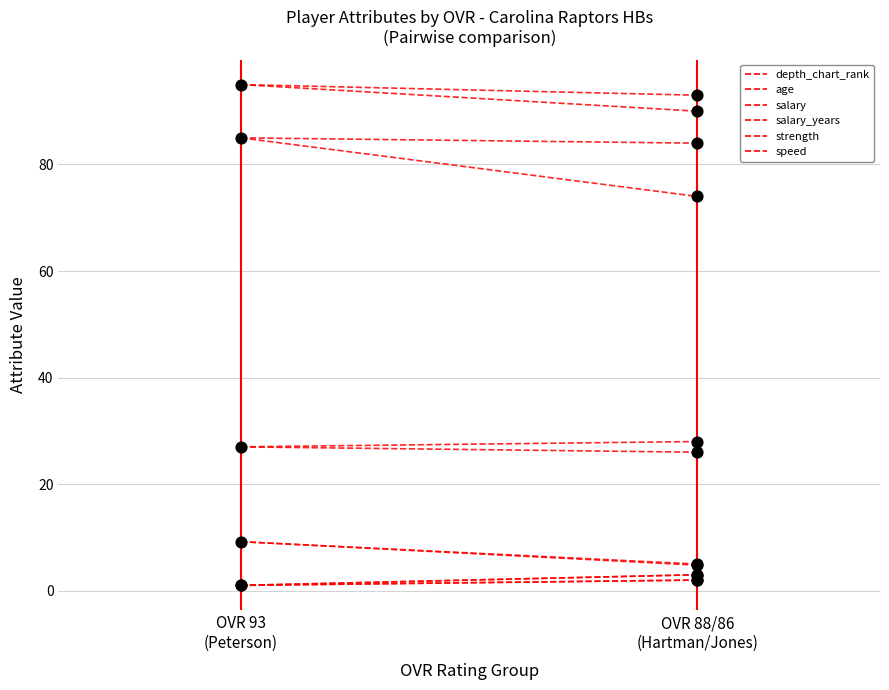

What are all the series names shown in the legend?

depth_chart_rank, age, salary, salary_years, strength, speed